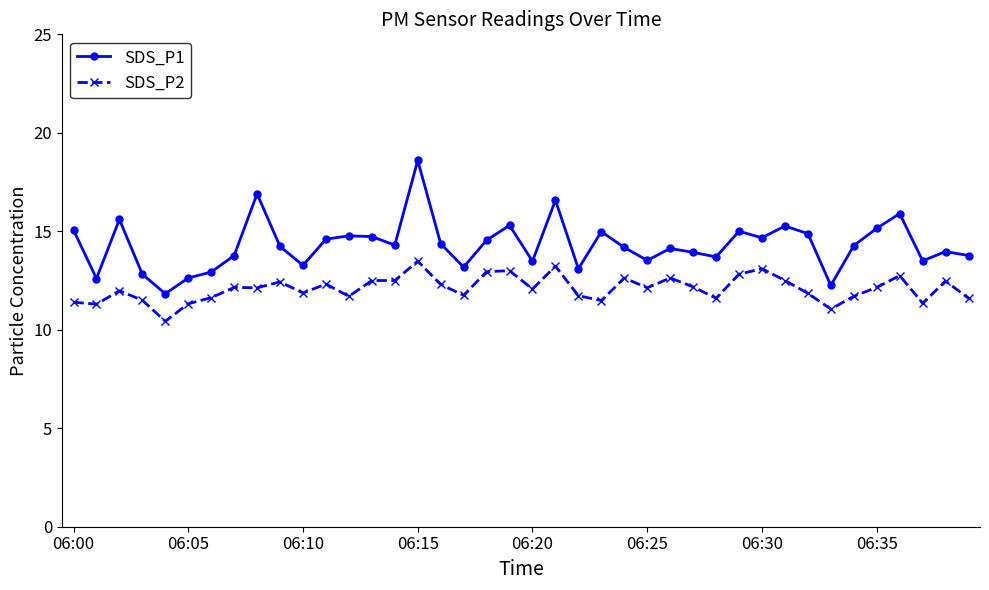

Which series has the widest spread of values?

SDS_P1